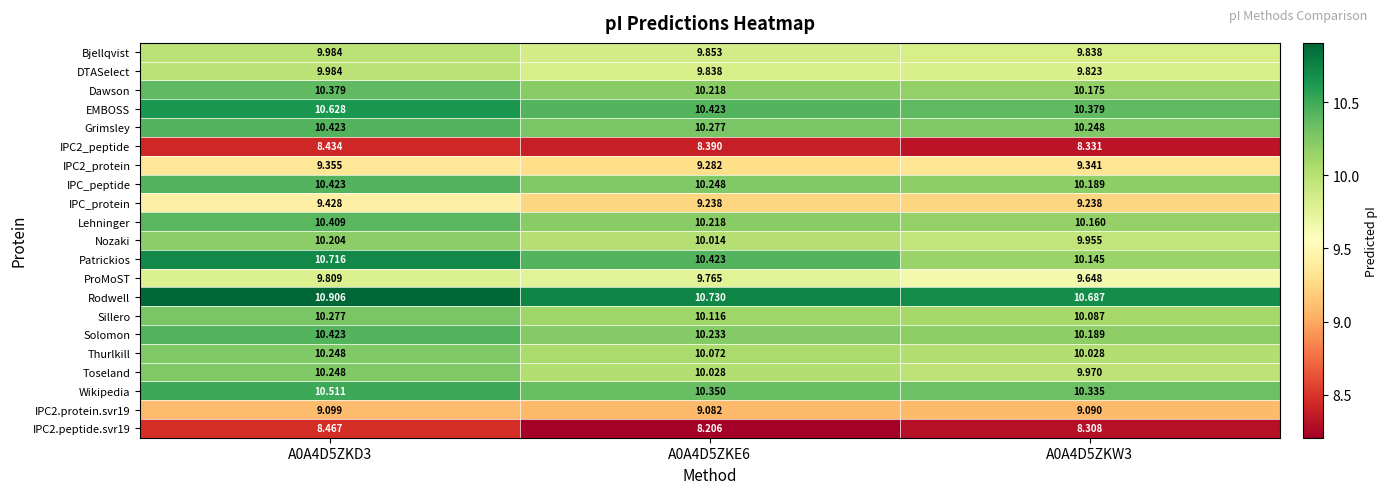

Is the value of Patrickios at A0A4D5ZKE6 greater than the value of IPC2.protein.svr19 at A0A4D5ZKE6?

Yes